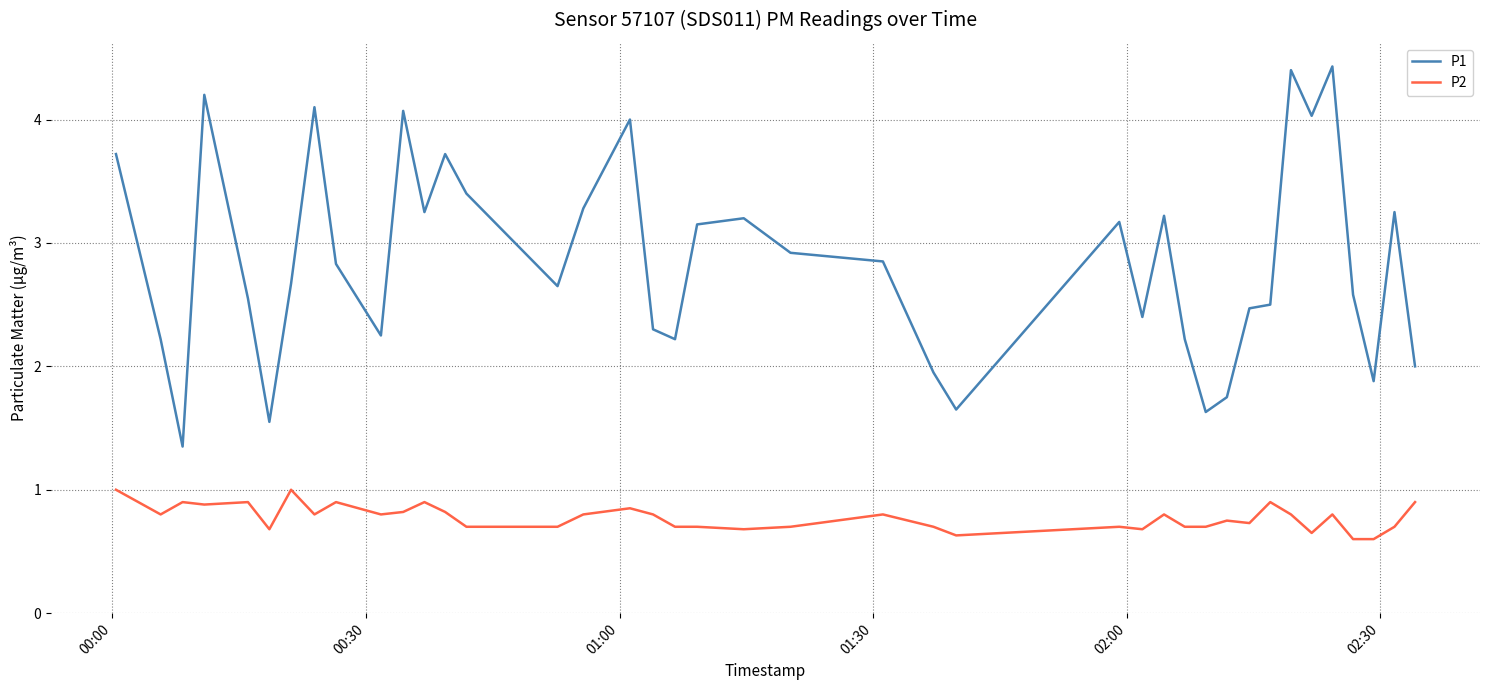

Which series has the largest range (max minus min)?

P1